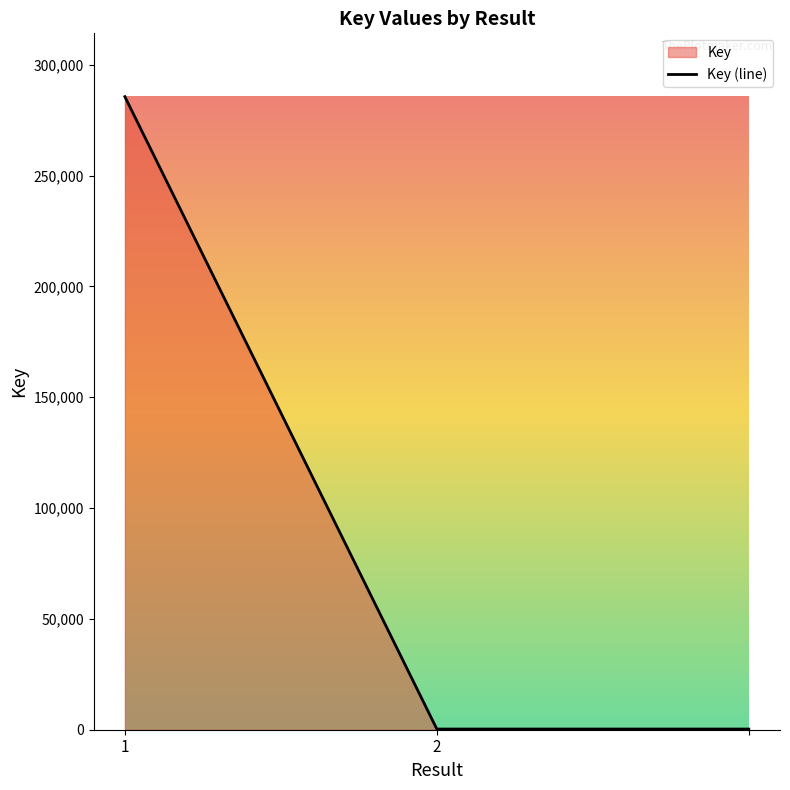

Reading right to left, what are all the values shown in this chart?

307	307	285584